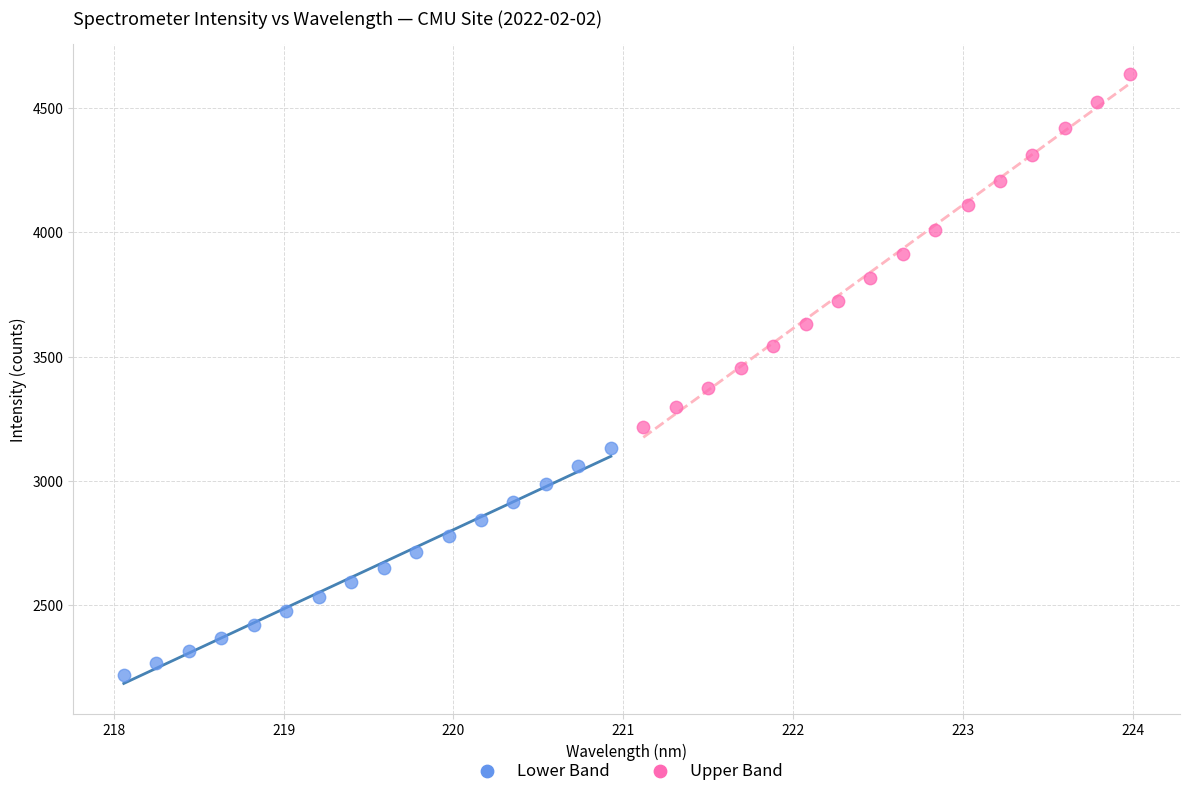

What are all the series names shown in the legend?

Lower Band, Upper Band